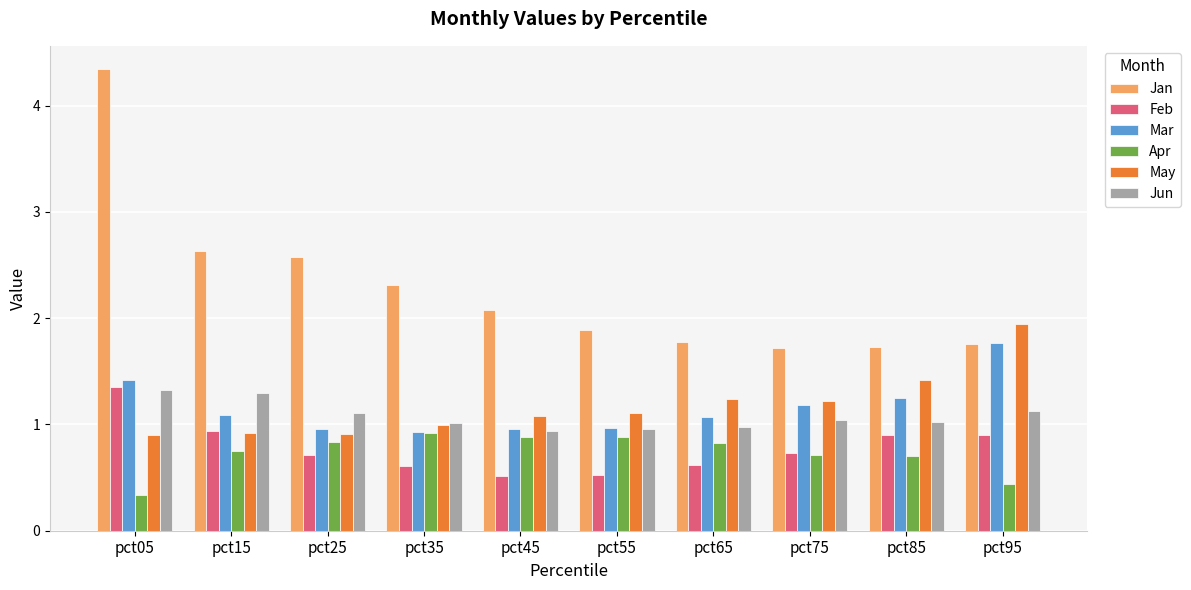

What is the spread (max minus min) of values at pct65?

1.2